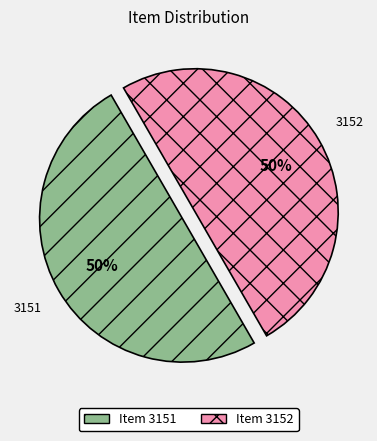

To the nearest percent, what percentage of the pie is Item 3151?

50%